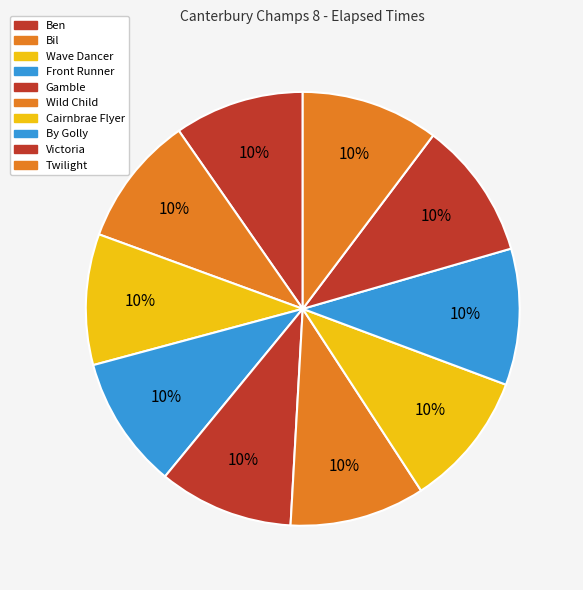

Between By Golly and Wave Dancer, which is larger?

By Golly